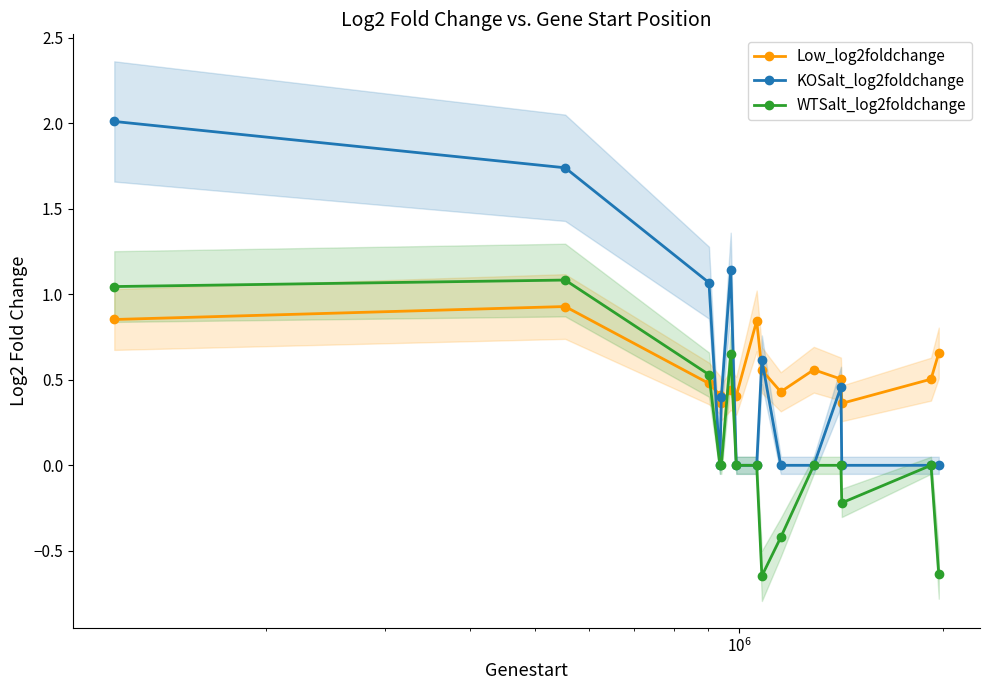

How many lines are shown in the chart?

3